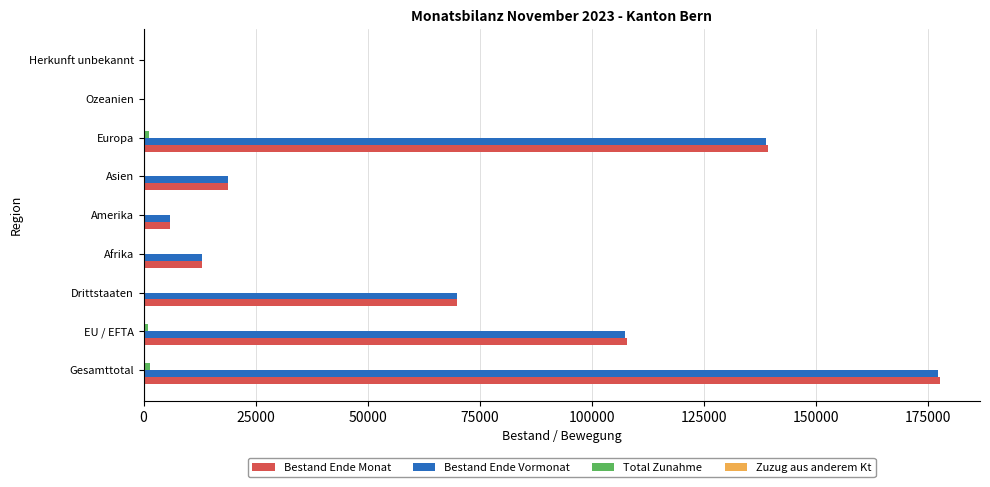

At which category is the sum across all series the highest?

Gesamttotal